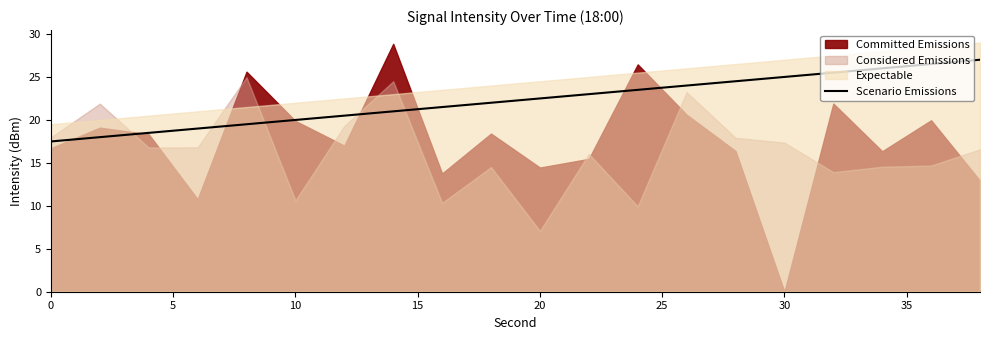

The value of Scenario Emissions at 10 is 20.0. True or false?

True